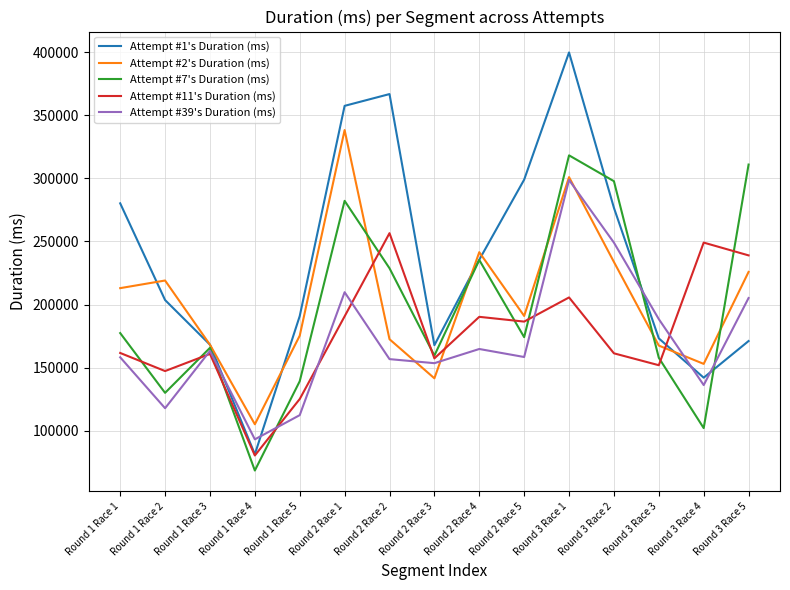

Read the Attempt #2's Duration (ms) value at Round 3 Race 3.

167472